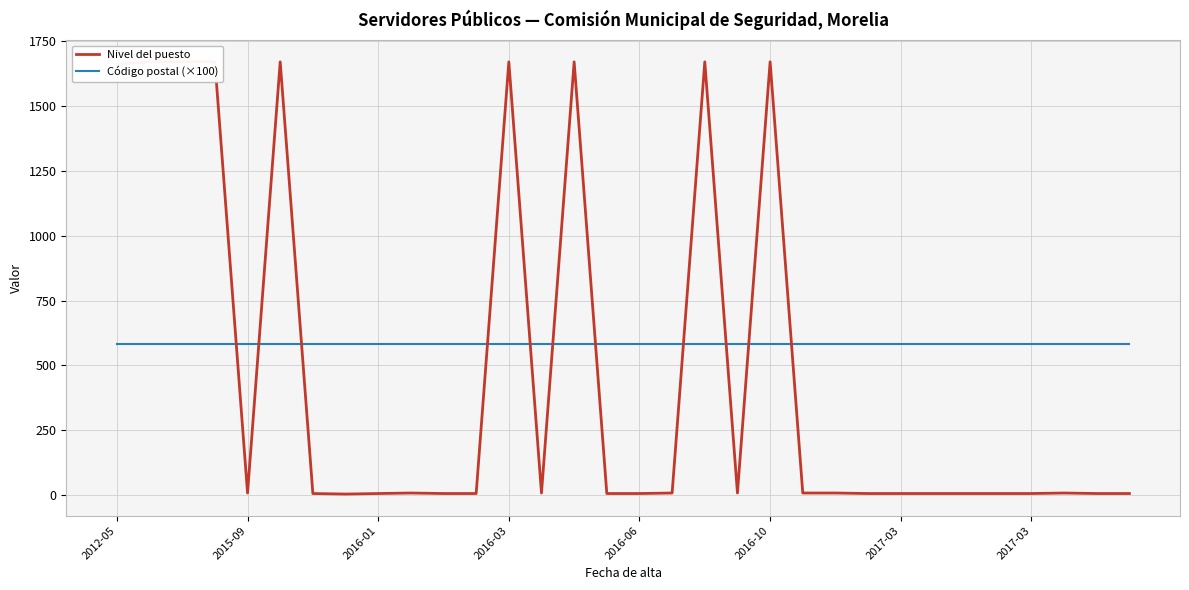

At which label does Nivel del puesto first exceed 8?

2012-05